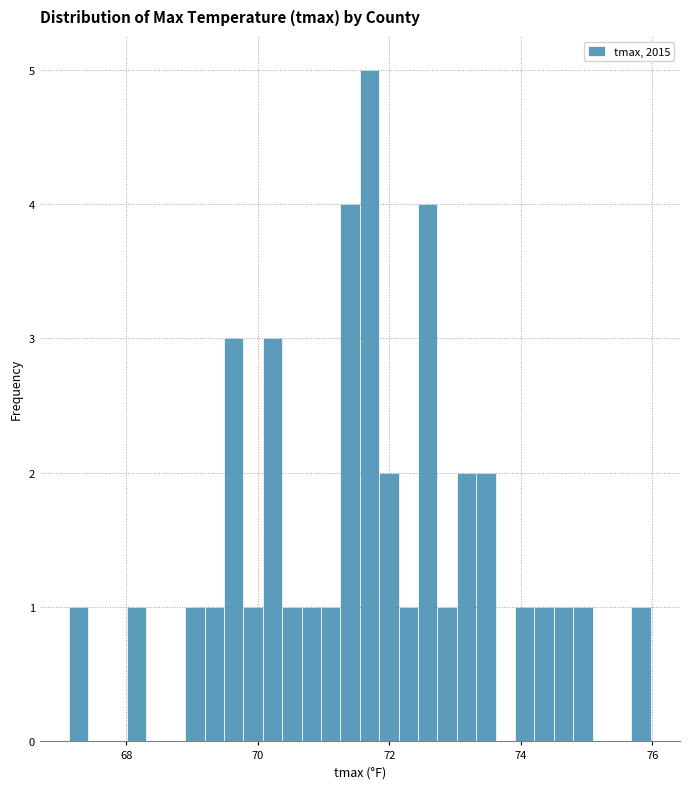

Read against the x-axis, roughly where is the centre of the tallest bar?

71.8